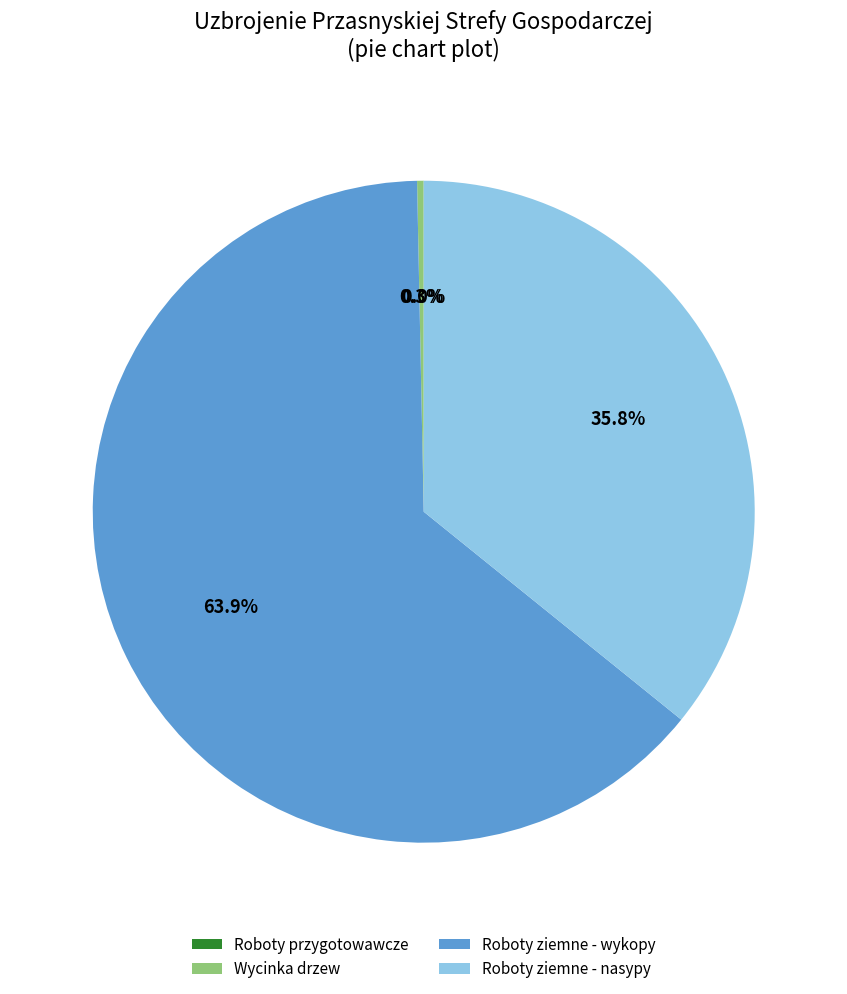

Which has a higher value, Roboty ziemne - wykopy or Roboty ziemne - nasypy?

Roboty ziemne - wykopy